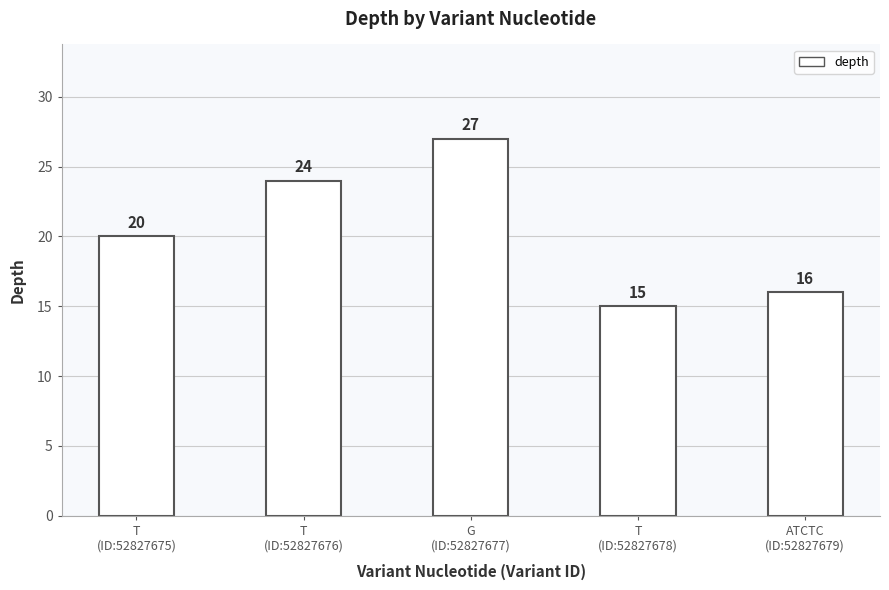

Reading left to right, what are all the values shown in this chart?

T
(ID:52827675)=20	T
(ID:52827676)=24	G
(ID:52827677)=27	T
(ID:52827678)=15	ATCTC
(ID:52827679)=16